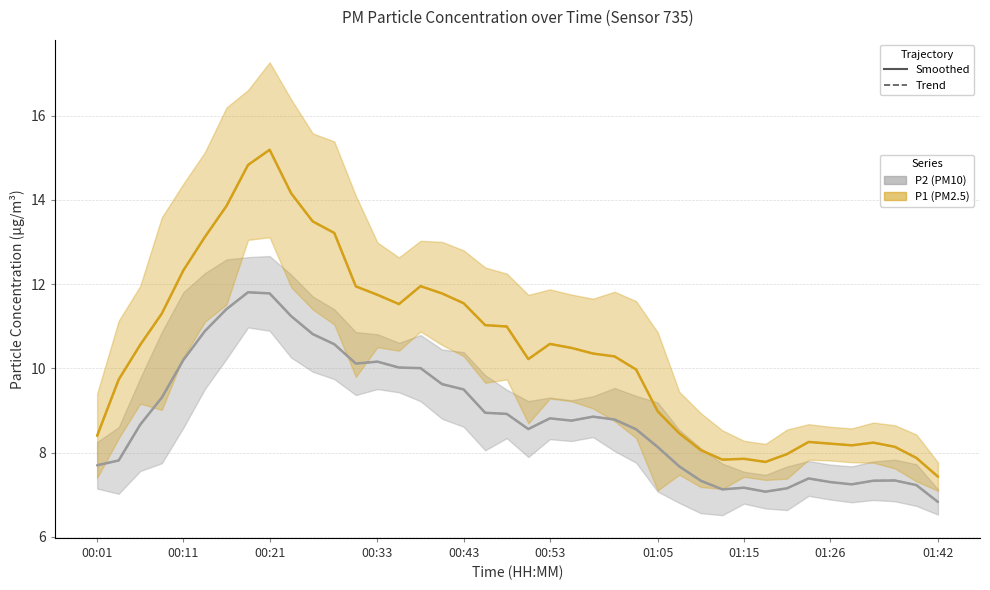

What position from the right is 01:35?

4